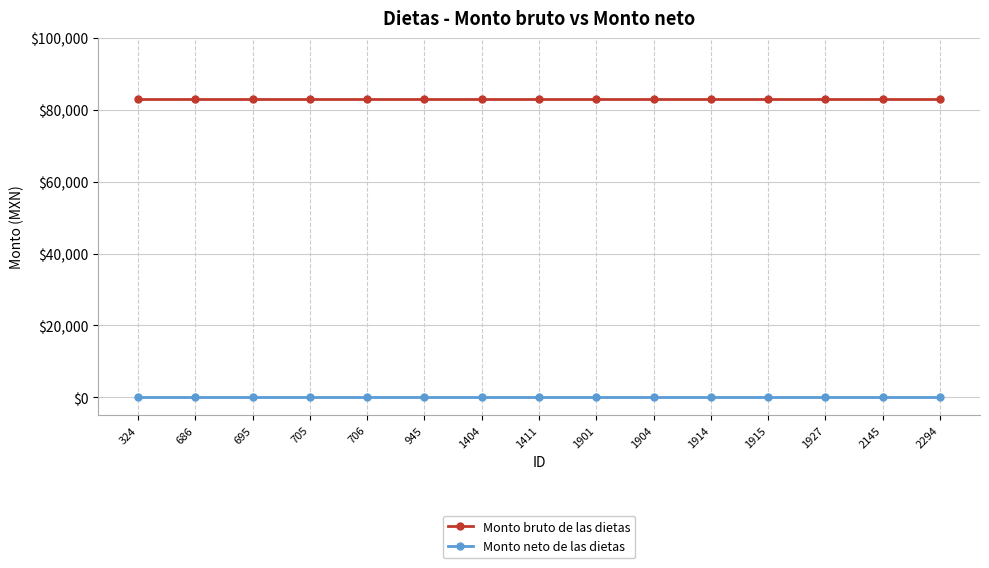

Which series has the largest total across all categories?

Monto bruto de las dietas